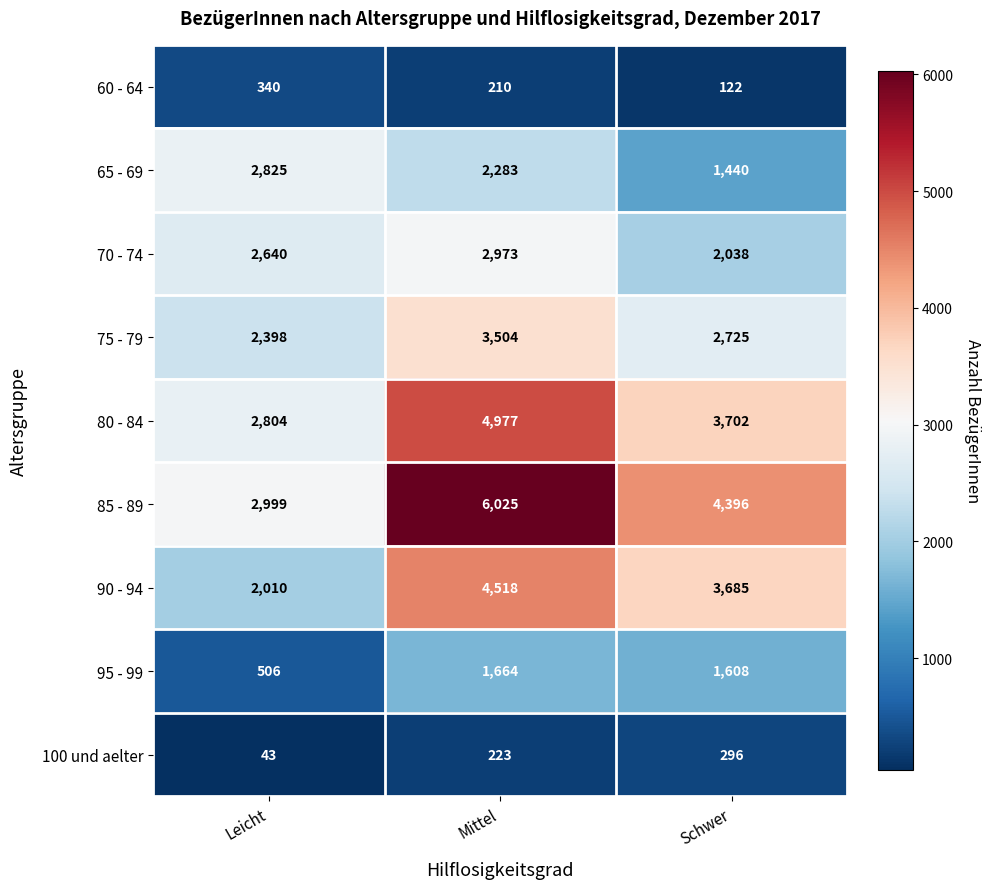

At how many categories does at least one series exceed 3573?

2